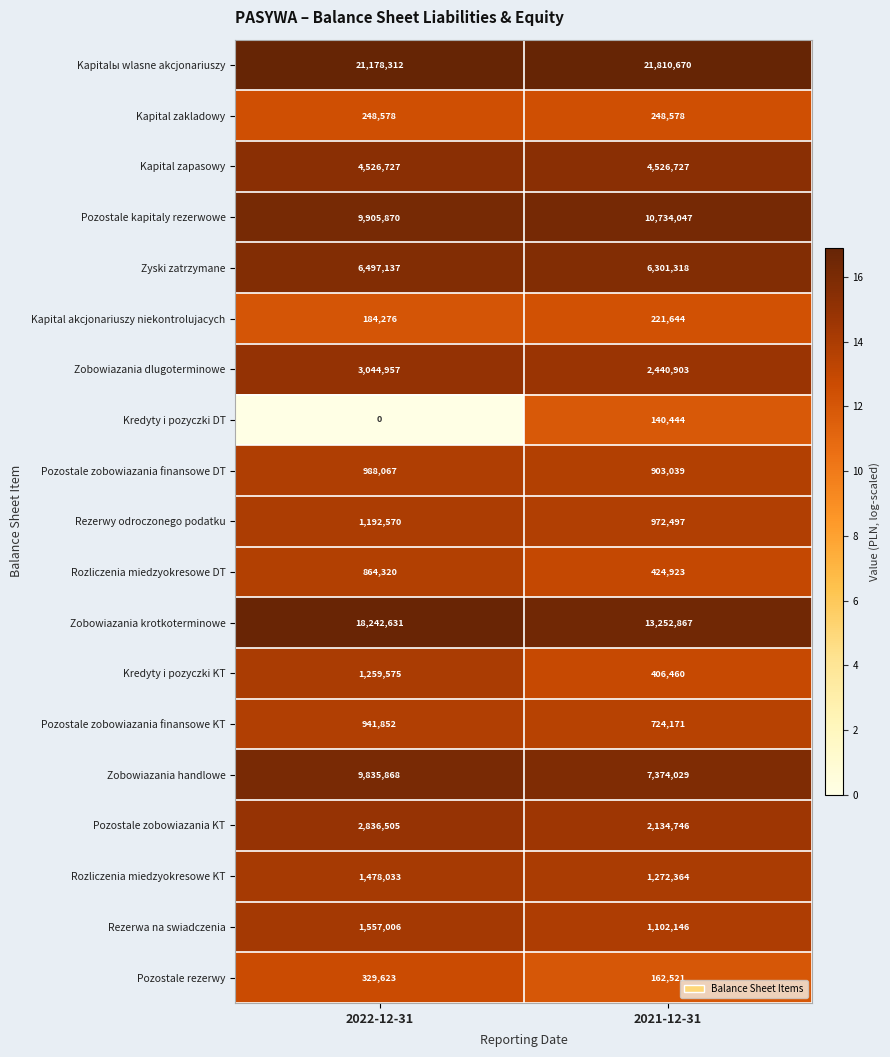

Rank the series by their maximum value, from highest to lowest.

Kapitalы wlasne akcjonariuszy, Zobowiazania krotkoterminowe, Pozostale kapitaly rezerwowe, Zobowiazania handlowe, Zyski zatrzymane, Kapital zapasowy, Zobowiazania dlugoterminowe, Pozostale zobowiazania KT, Rezerwa na swiadczenia, Rozliczenia miedzyokresowe KT, Kredyty i pozyczki KT, Rezerwy odroczonego podatku, Pozostale zobowiazania finansowe DT, Pozostale zobowiazania finansowe KT, Rozliczenia miedzyokresowe DT, Pozostale rezerwy, Kapital zakladowy, Kapital akcjonariuszy niekontrolujacych, Kredyty i pozyczki DT